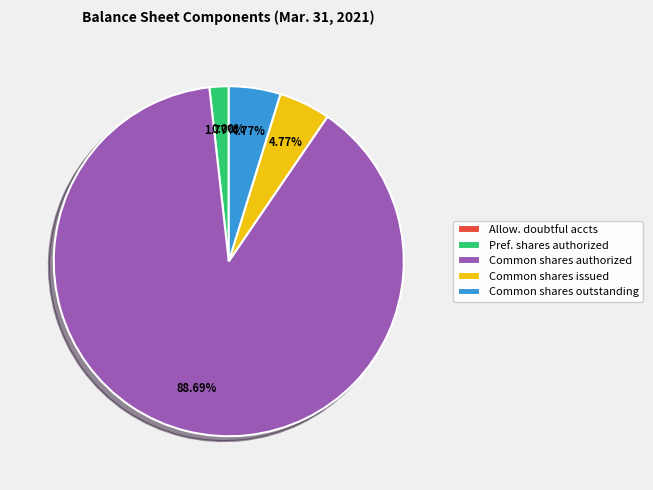

What is the largest slice in the pie chart?

Common shares authorized